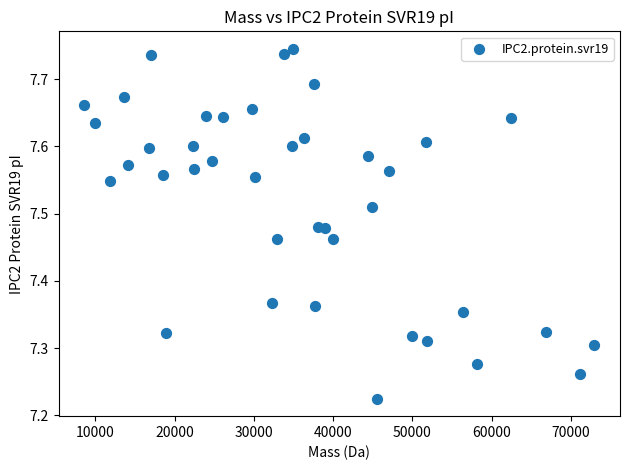

What is the range of X values (max minus min)?

64410.0